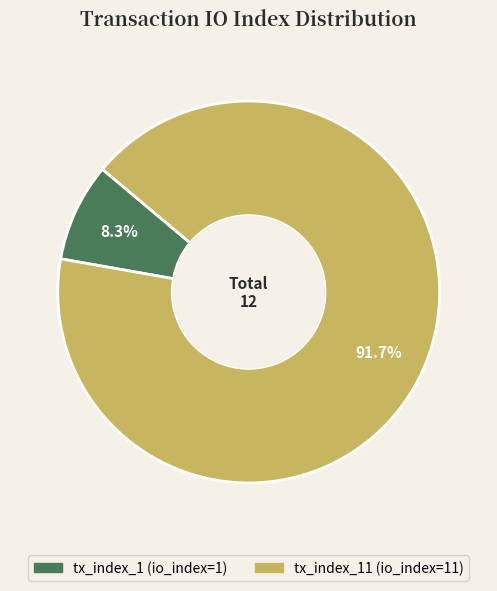

Count the number of slices in the pie.

2